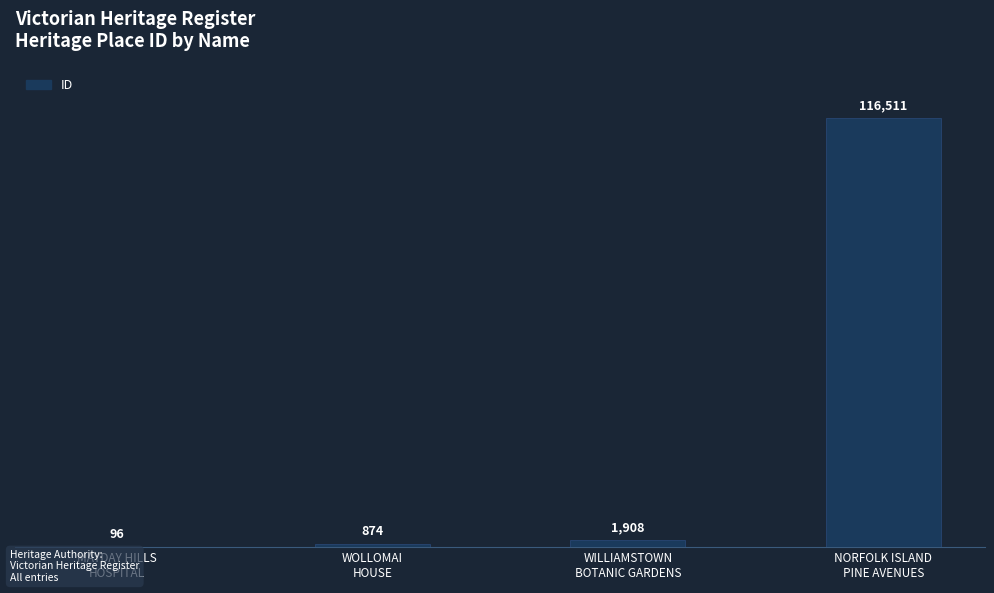

Between WILLIAMSTOWN
BOTANIC GARDENS and NORFOLK ISLAND
PINE AVENUES, which is larger?

NORFOLK ISLAND
PINE AVENUES